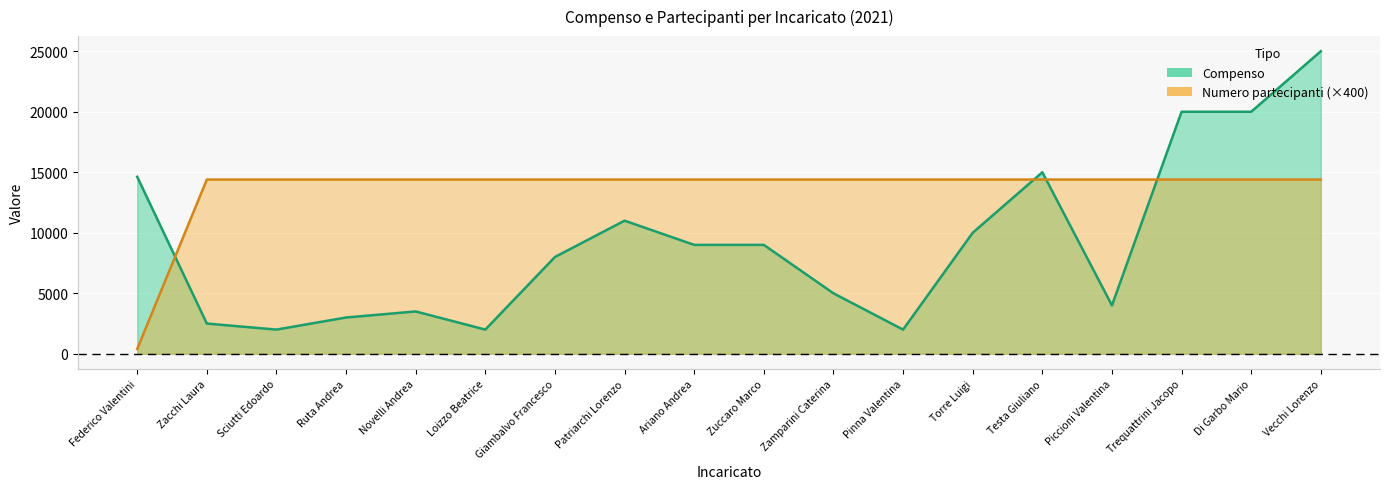

Which series has the largest total across all categories?

Numero partecipanti